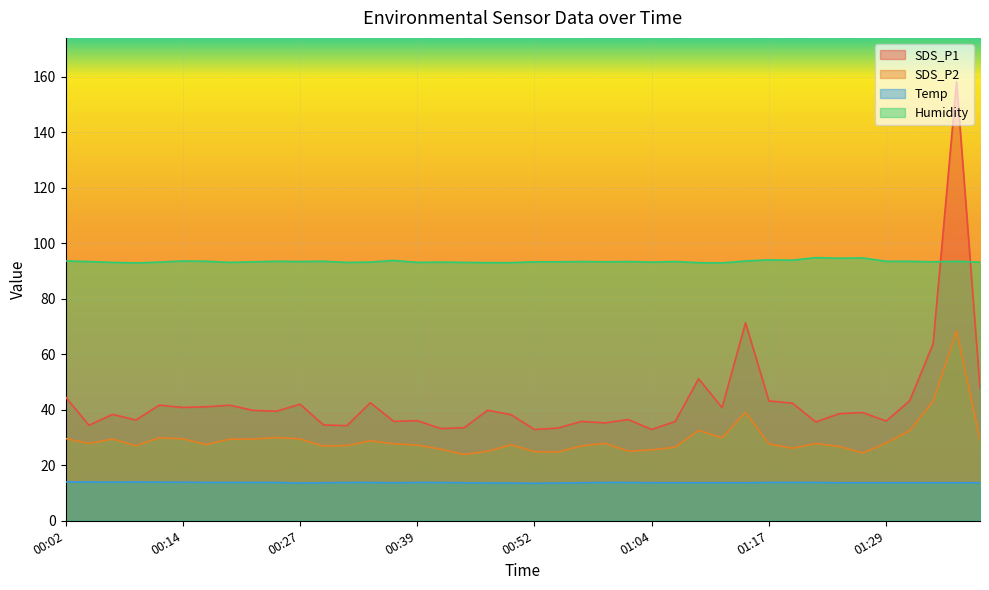

What is the label of the 13th point from the left?

00:31